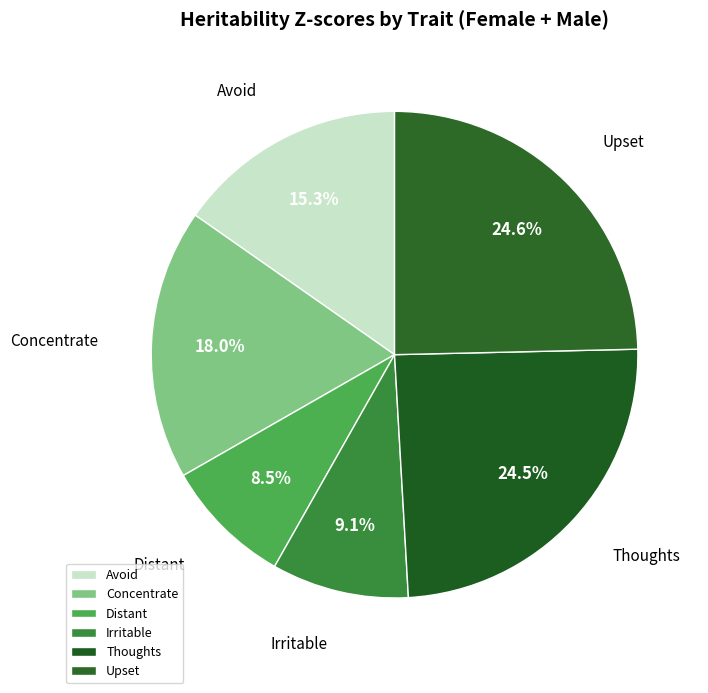

To the nearest percent, what is the difference between the largest and smallest slice percentages?

16%